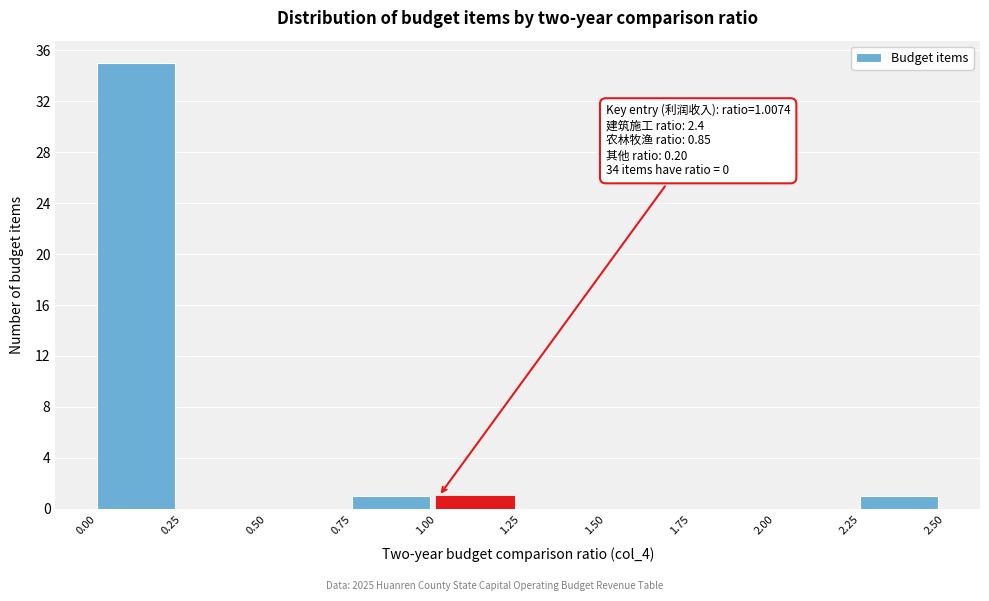

Over which range of the x-axis is the bar tallest?

0.00 to 0.25